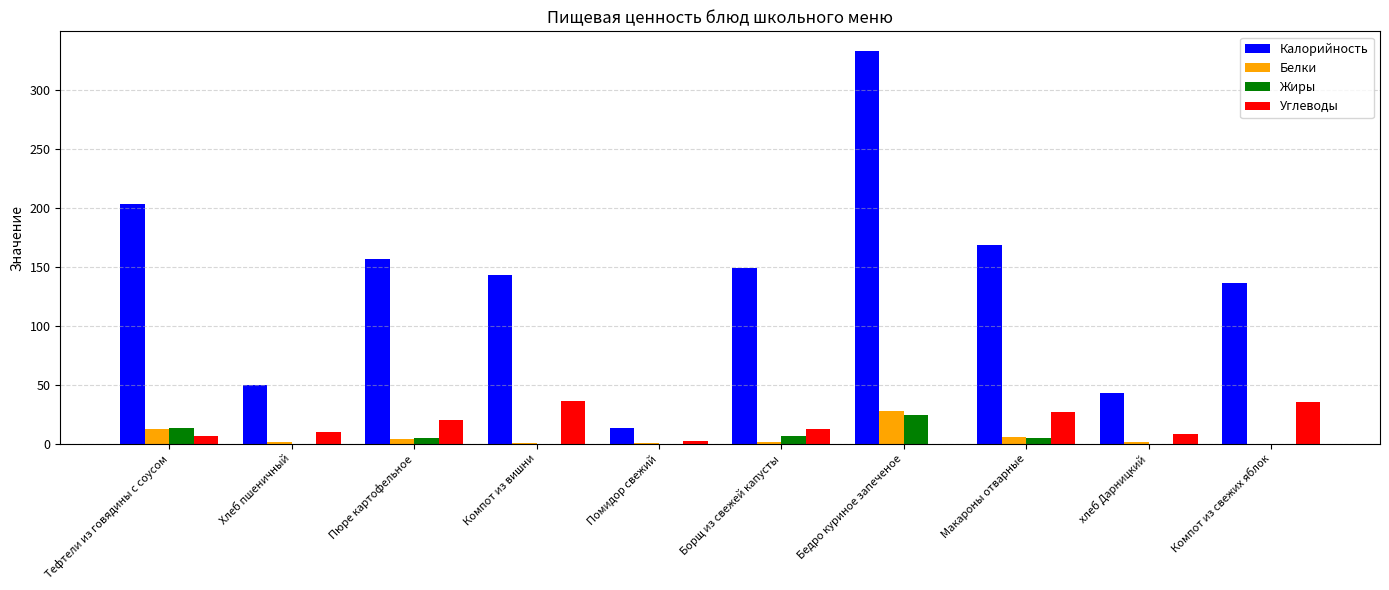

What is the difference between the Жиры values at Пюре картофельное and Бедро куриное запеченое?

19.4